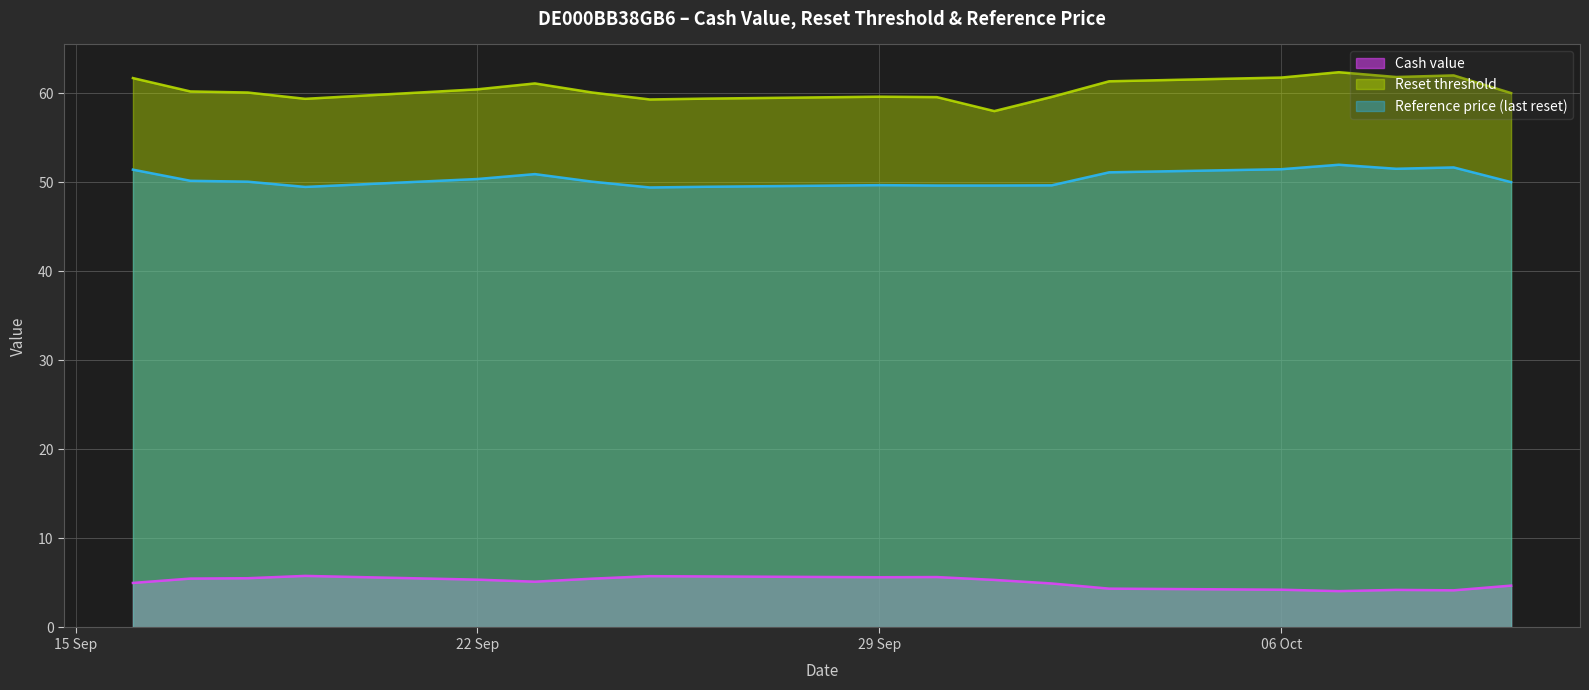

What is the difference between the highest and lowest values at 06 Oct?

57.5